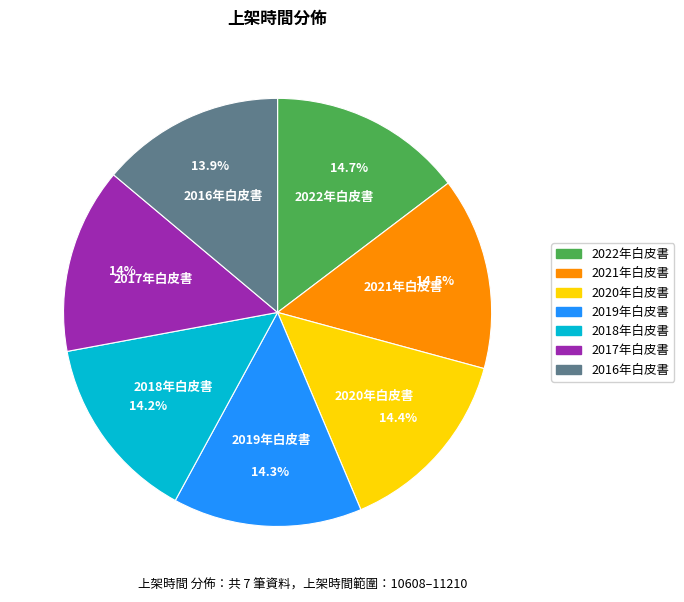

What percentage is NOT represented by 2019年白皮書?

85.7%